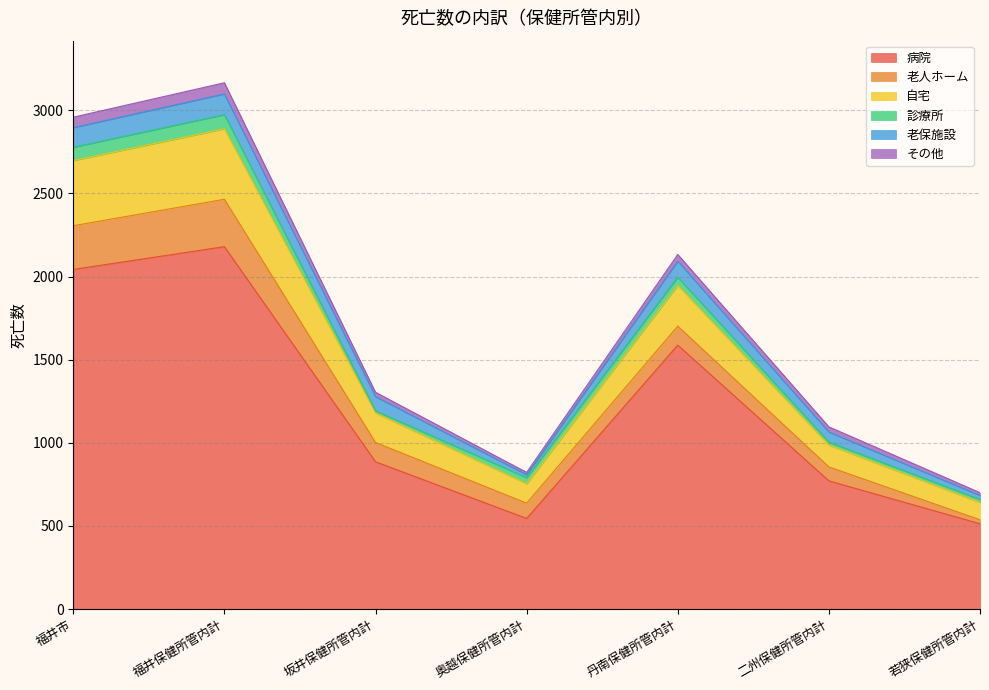

Which category has the highest value in the 病院 series?

福井保健所管内計